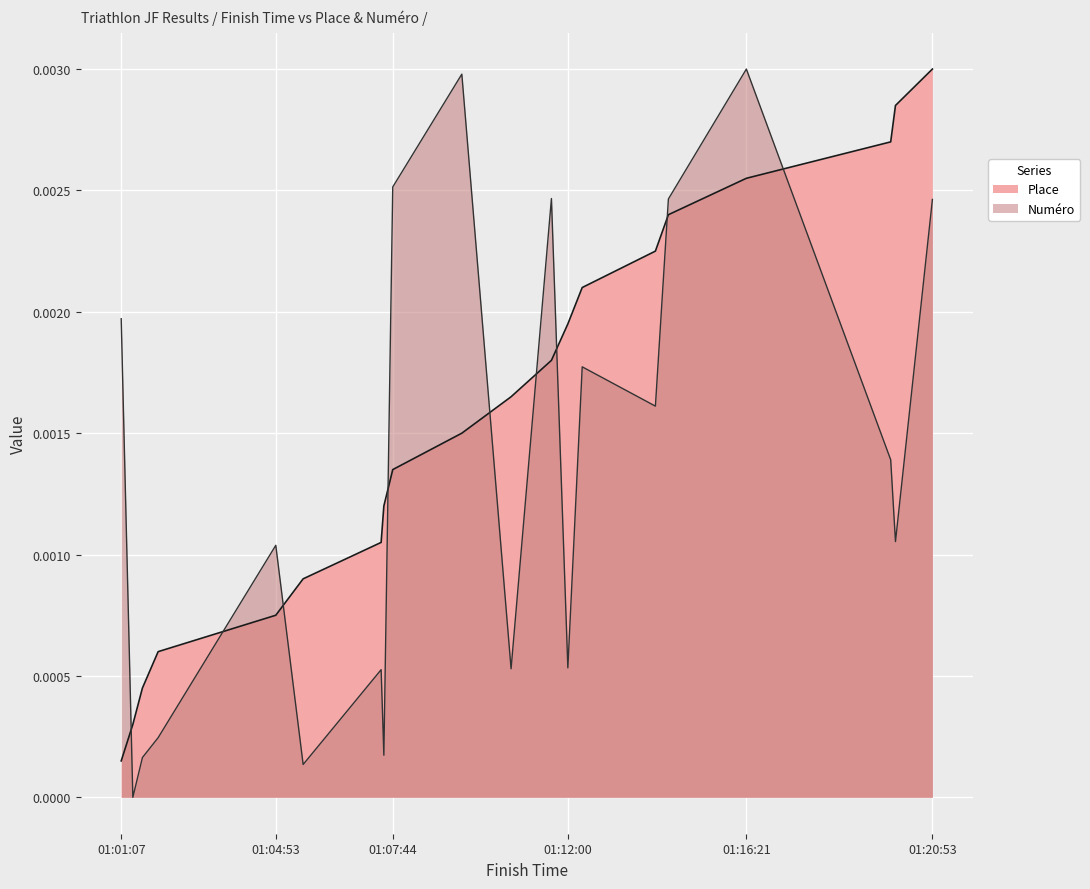

What is the label of the 20th point from the left?

01:20:53